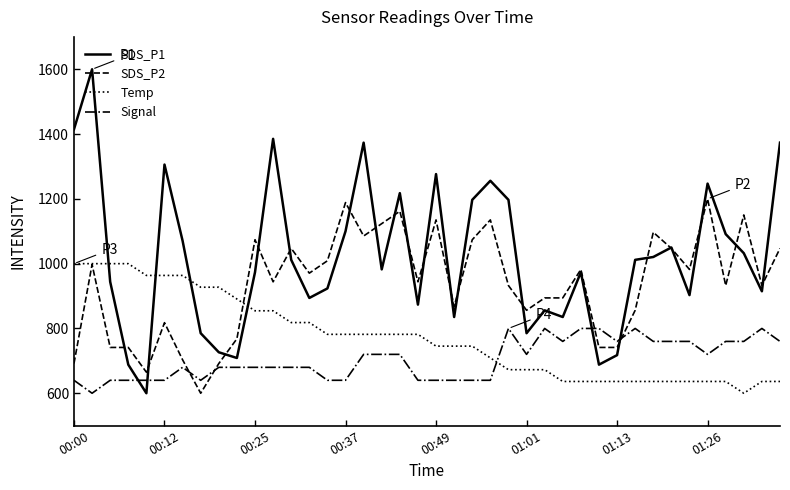

Reading right to left, transcribe all the data shown in this chart.

SDS_P1: 1373.5	914.7	1032.4	1091.2	1247.1	902.9	1050.0	1020.6	1011.8	717.6	688.2	973.5	835.3	855.9	785.3	1197.1	1255.9	1197.1	835.3	1276.5	873.5	1217.6	982.4	1373.5	1100.0	923.5	894.1	1011.8	1385.3	973.5	708.8	726.5	785.3	1070.6	1305.9	600.0	688.2	944.1	1600.0	1414.7
SDS_P2: 1047.1	932.5	1150.3	932.5	1200.0	982.2	1047.1	1096.8	856.1	741.4	741.4	982.2	894.3	894.3	856.1	932.5	1135.0	1073.9	867.5	1135.0	943.9	1161.8	1123.6	1085.4	1188.5	1008.9	970.7	1047.1	943.9	1073.9	768.2	691.7	600.0	703.2	817.8	665.0	741.4	741.4	997.5	691.7
Temp: 636.4	636.4	600.0	636.4	636.4	636.4	636.4	636.4	636.4	636.4	636.4	636.4	636.4	672.7	672.7	672.7	709.1	745.5	745.5	745.5	781.8	781.8	781.8	781.8	781.8	781.8	818.2	818.2	854.5	854.5	890.9	927.3	927.3	963.6	963.6	963.6	1000.0	1000.0	1000.0	1000.0
Signal: 760.0	800.0	760.0	760.0	720.0	760.0	760.0	760.0	800.0	760.0	800.0	800.0	760.0	800.0	720.0	800.0	640.0	640.0	640.0	640.0	640.0	720.0	720.0	720.0	640.0	640.0	680.0	680.0	680.0	680.0	680.0	680.0	640.0	680.0	640.0	640.0	640.0	640.0	600.0	640.0